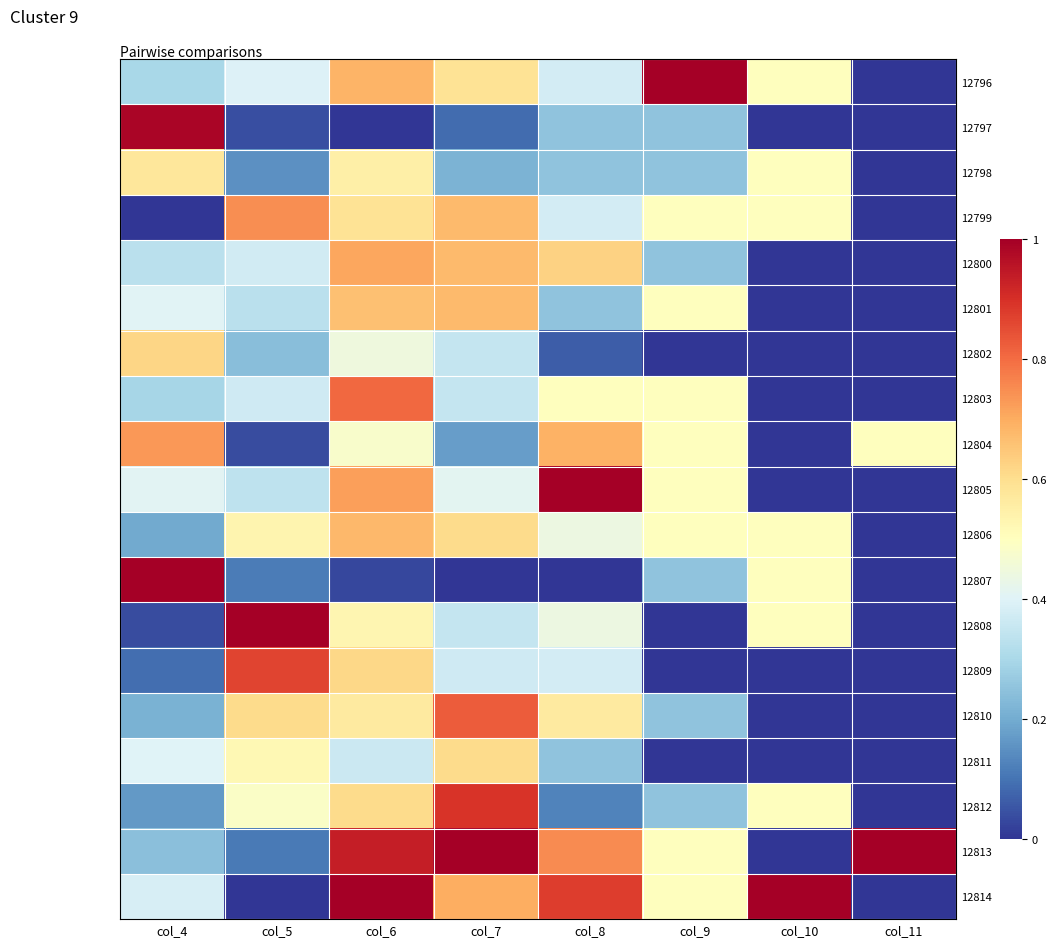

Rank the series at col_4 from highest to lowest value.

12807, 12797, 12804, 12802, 12798, 12805, 12801, 12811, 12814, 12800, 12796, 12803, 12813, 12810, 12806, 12812, 12809, 12808, 12799